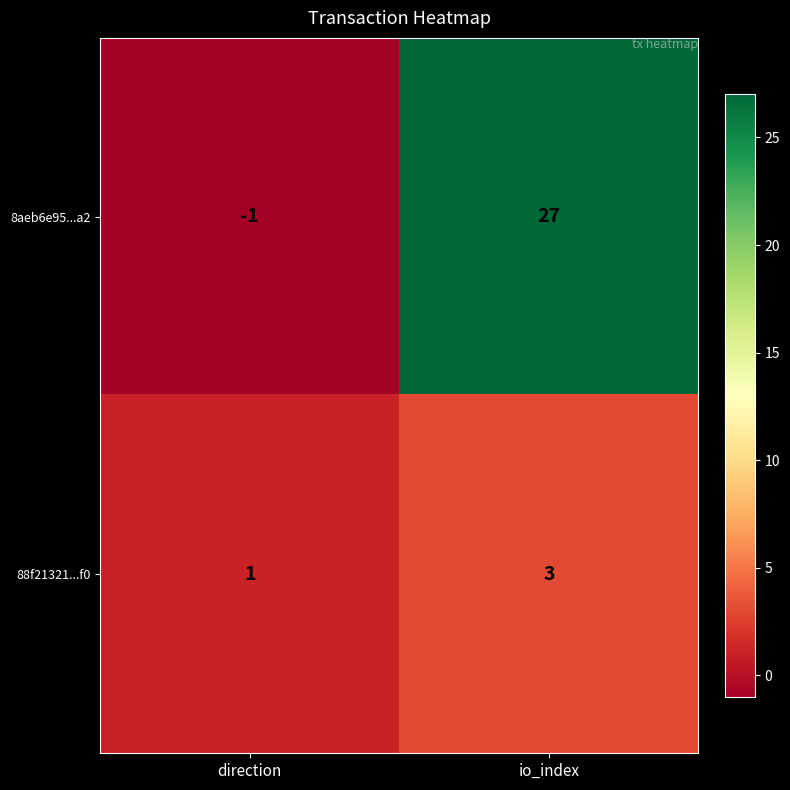

At which category does the chart reach its peak across all series?

io_index